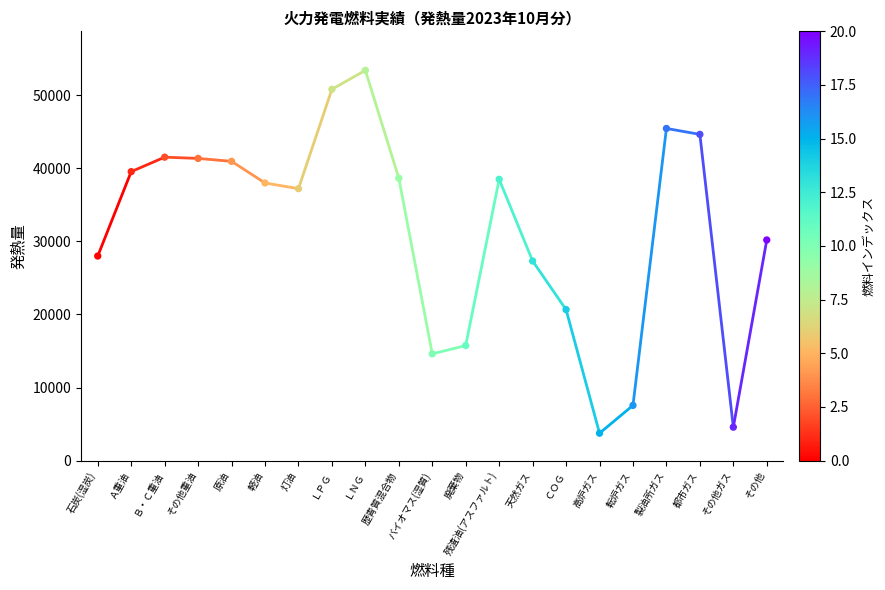

What is the range of Y values (max minus min)?

49660